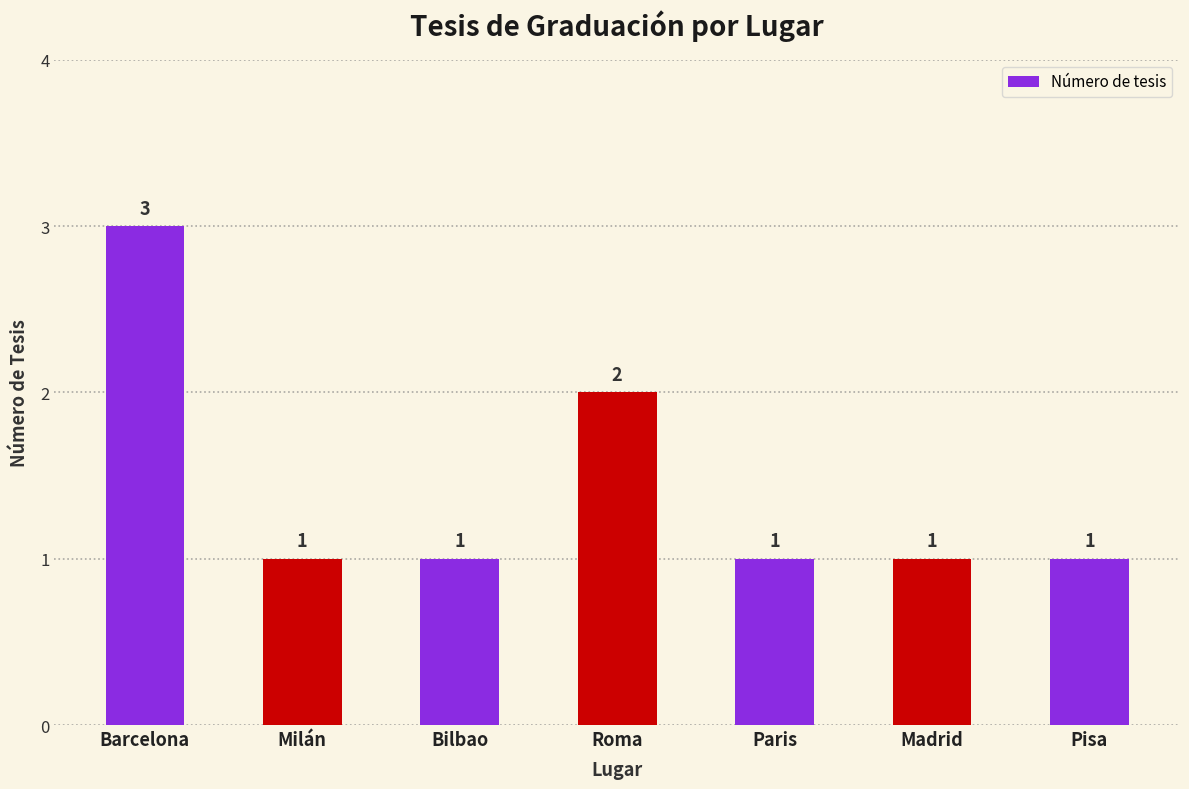

How many values are between 1 and 2?

6